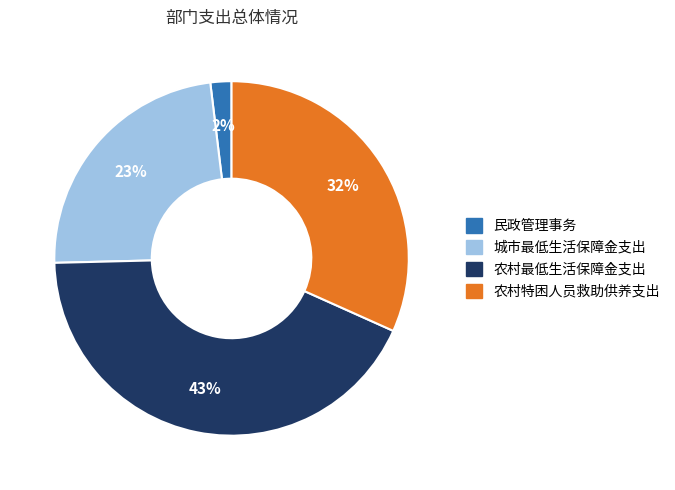

Do 农村特困人员救助供养支出 and 城市最低生活保障金支出 together represent more than half of the pie?

Yes